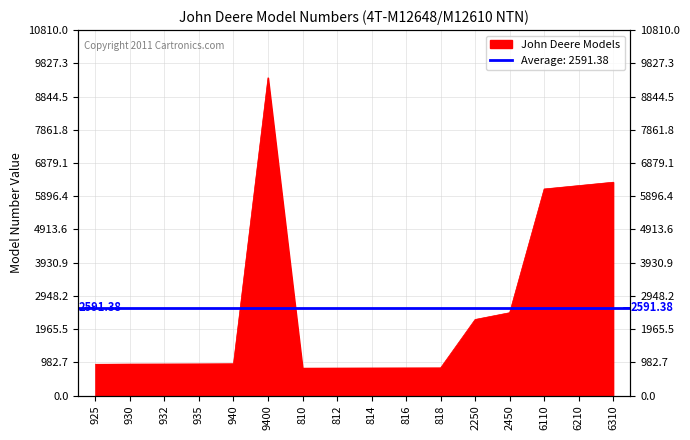

What is the difference between the maximum and minimum values?

8590